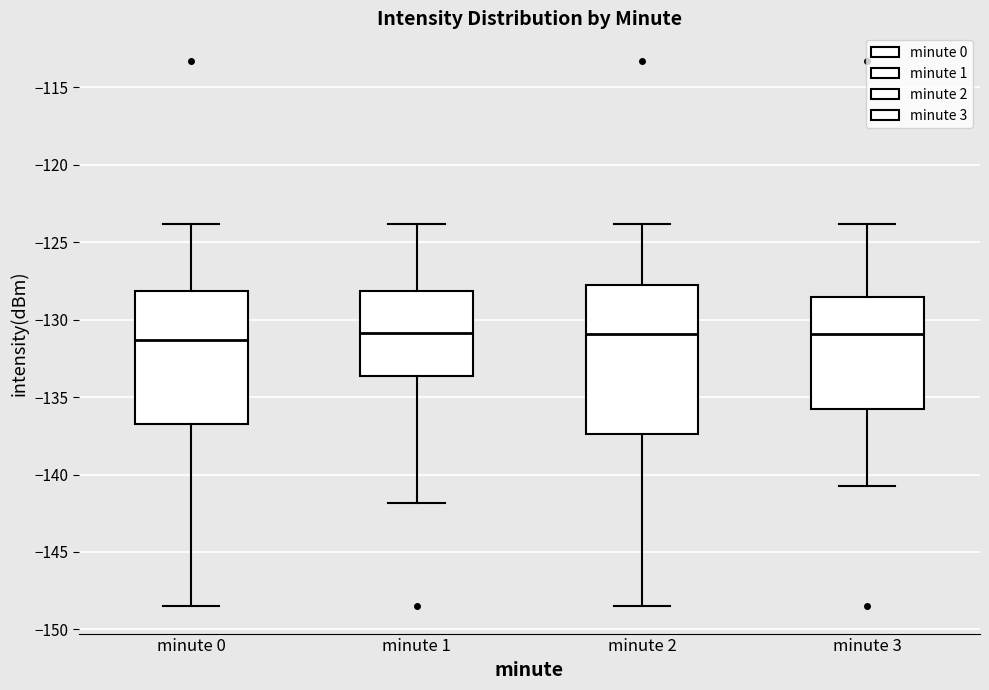

Comparing the boxes themselves (not the whiskers), which one is the tallest?

minute 2